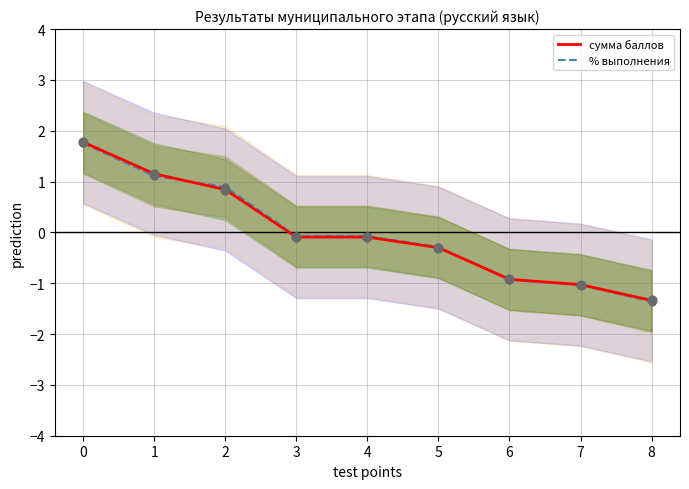

Is the value of сумма баллов at 5 greater than the value of % выполнения at 0?

No